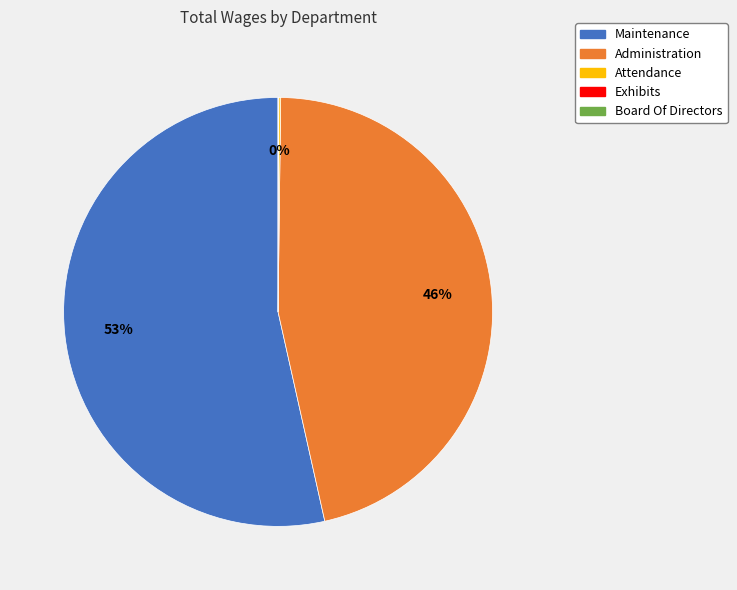

Which slice is the largest?

Maintenance